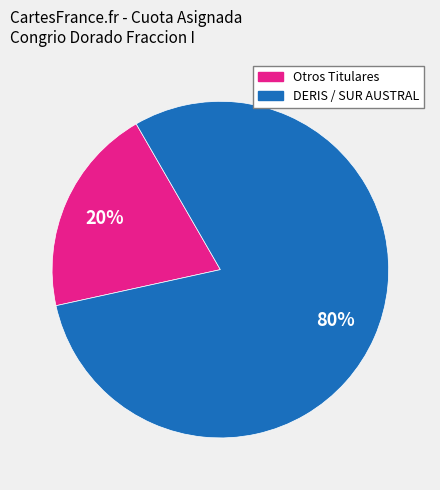

To the nearest percent, what is the average slice percentage?

50%